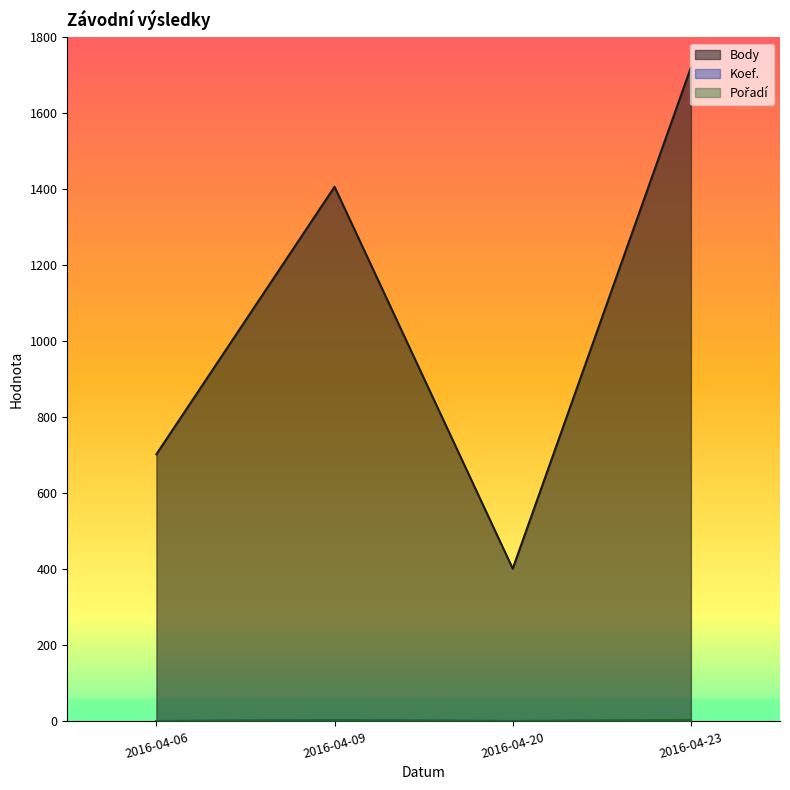

List the labels in order of Body value, smallest first.

2016-04-20, 2016-04-06, 2016-04-09, 2016-04-23